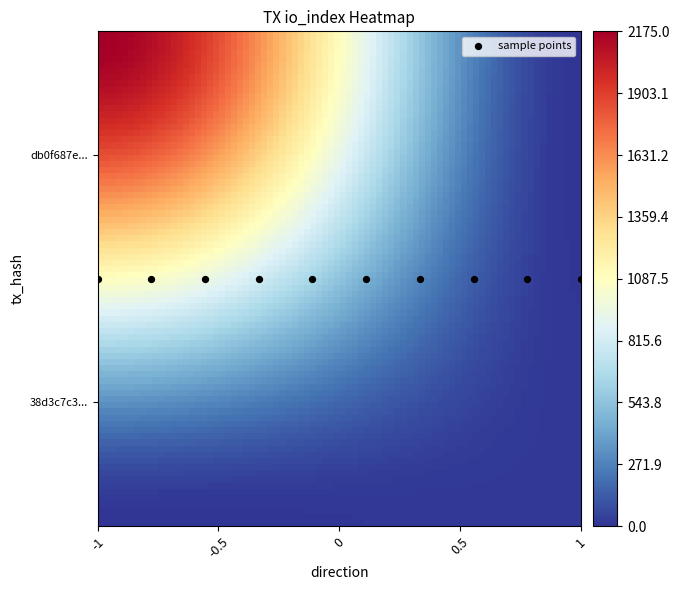

What is the difference between the maximum and minimum values in the 38d3c7c309b73acad6587cffe0f904ddd79ada0 series?

13